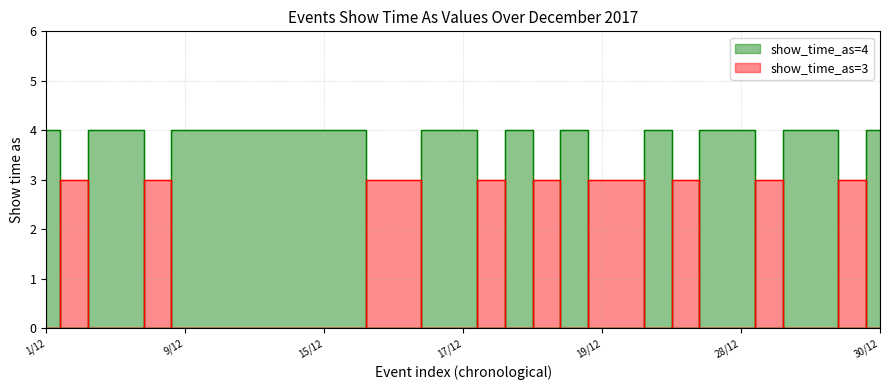

Does the chart display data point markers on the line(s)?

No